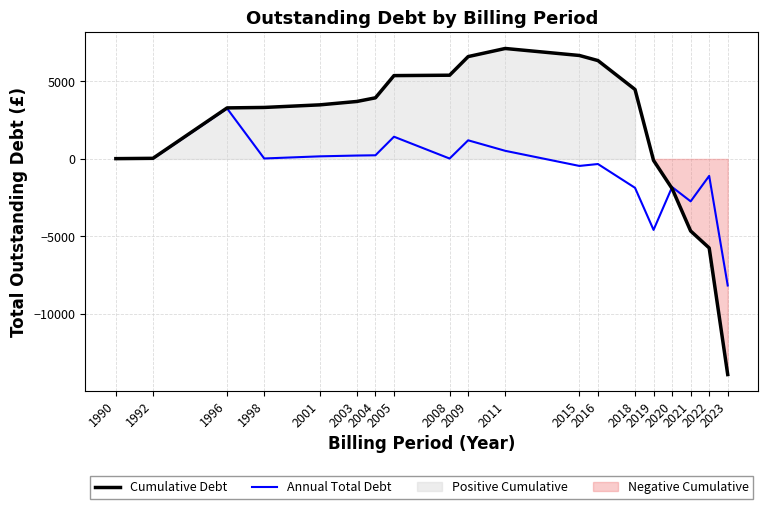

What is the maximum value for Annual Total Debt?

3251.6